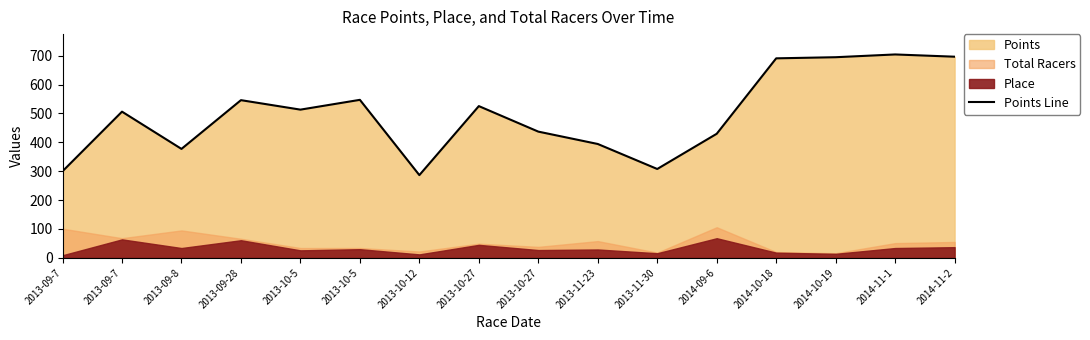

What is the difference between the values at 2013-11-30 and 2013-10-27?

129.4